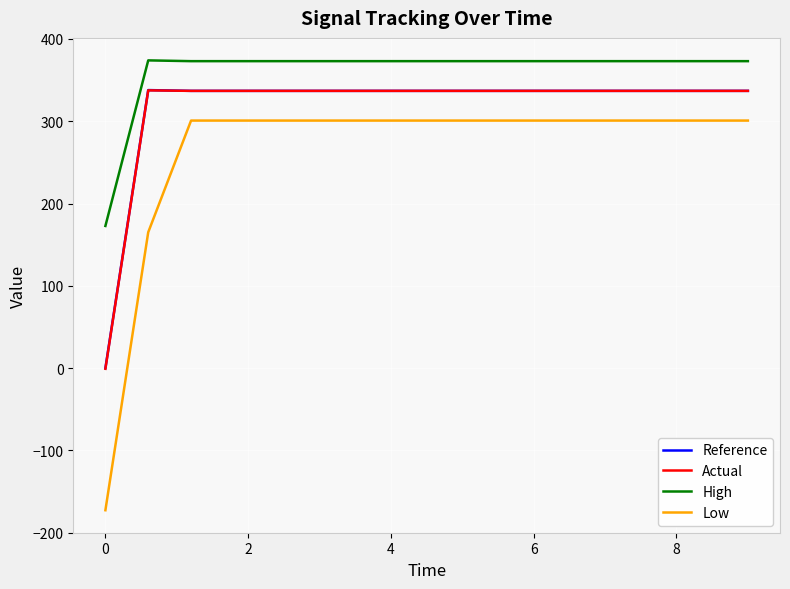

At how many categories does at least one series exceed 187?

15